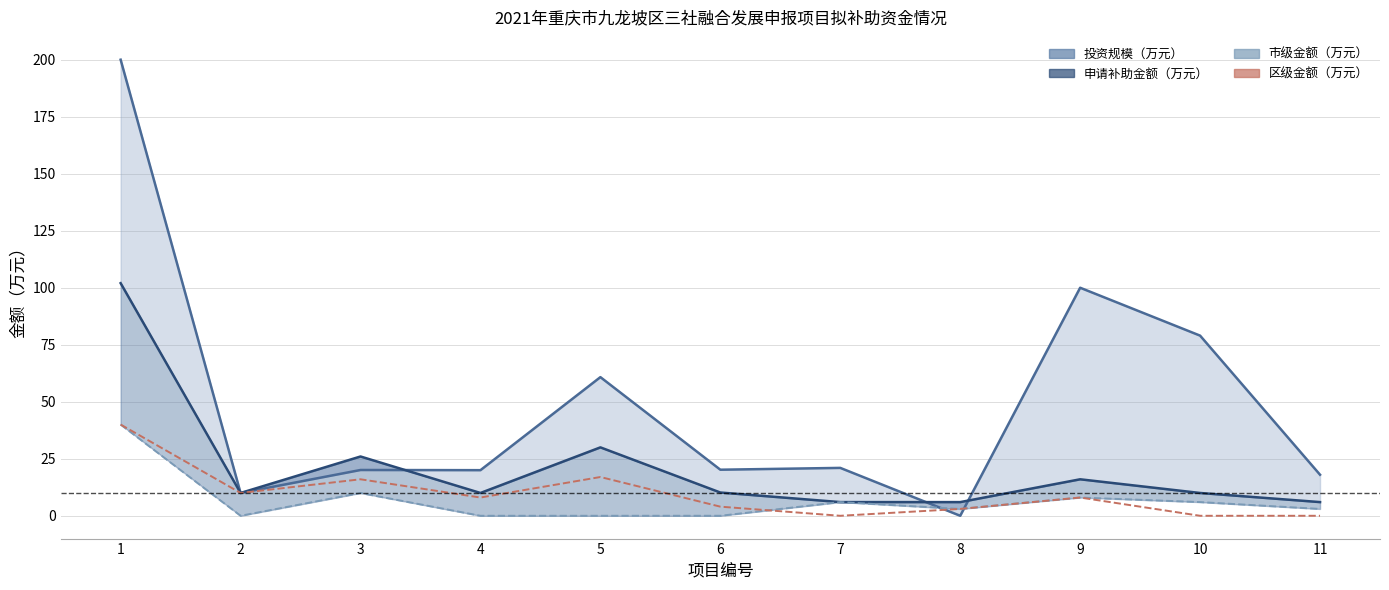

How many lines are shown in the chart?

4